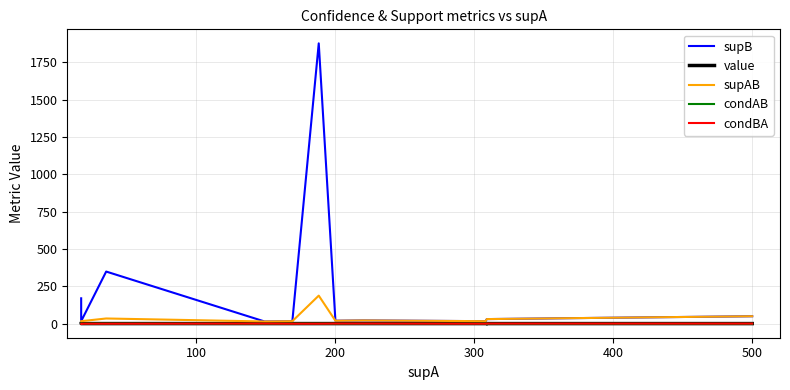

Count the condAB values in the range 0 to 1.

30